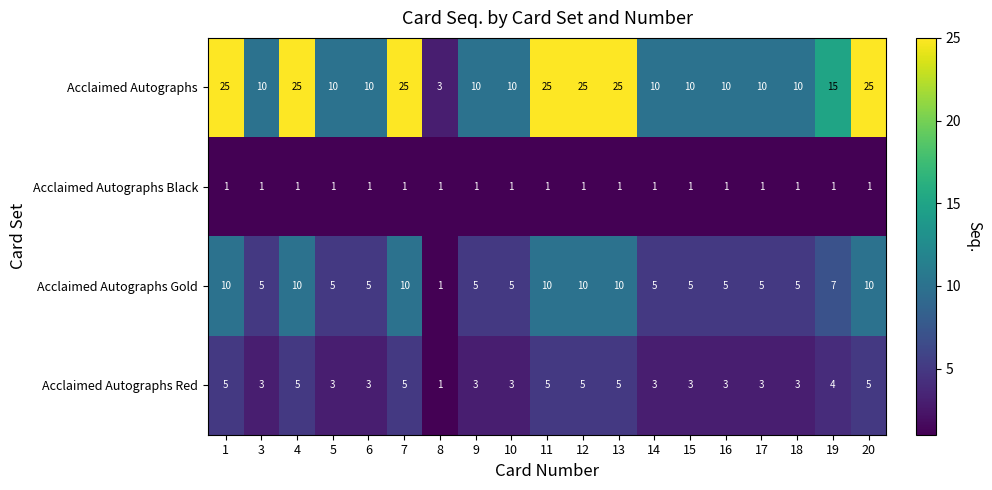

What is the greatest value displayed?

25